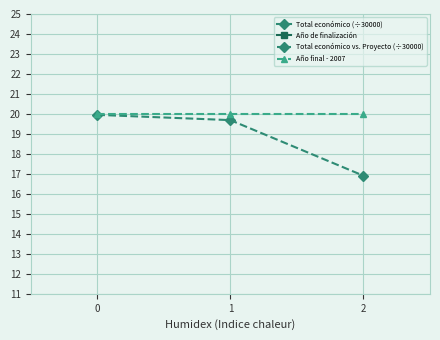

Is it true that Total económico (÷30000) equals 5.8 at 0?

False